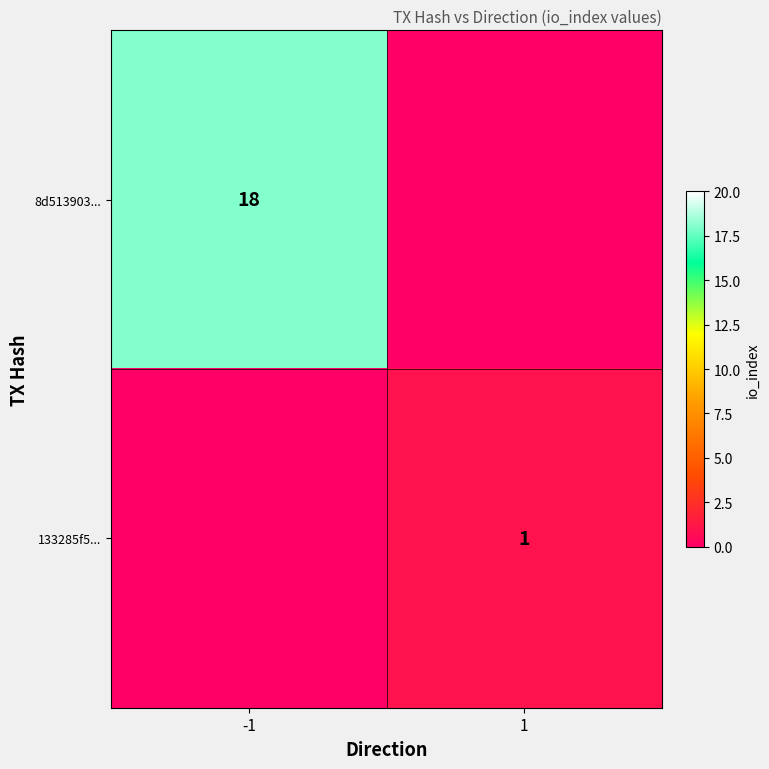

Is it true that 8d513903... equals 18 at -1?

True